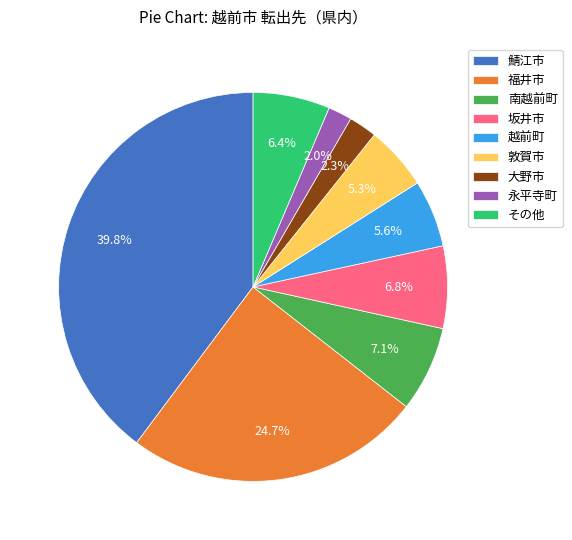

What is the ratio of the value at 大野市 to the value at 敦賀市?

0.4